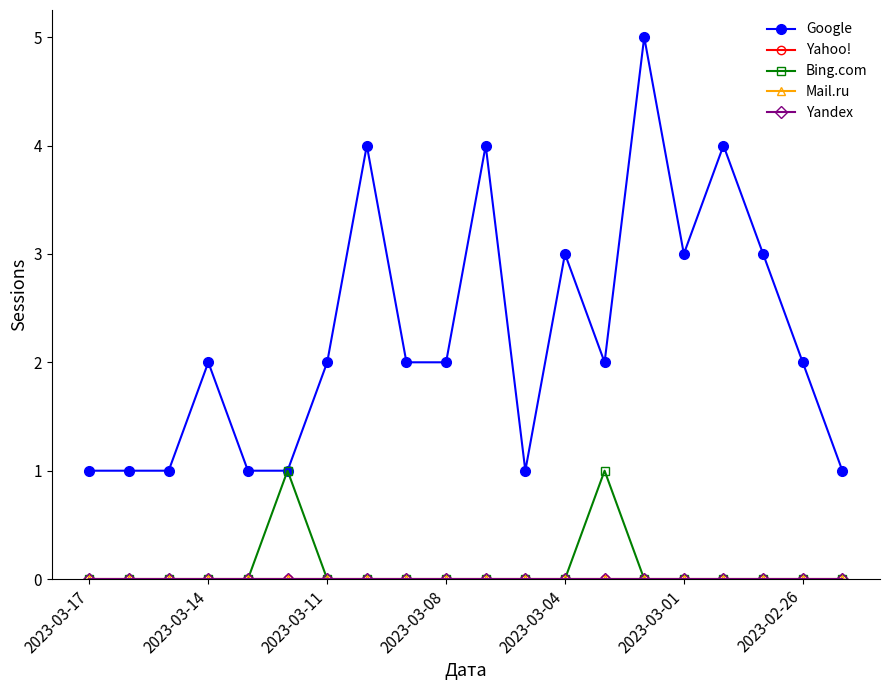

Does the chart have visible grid lines?

No